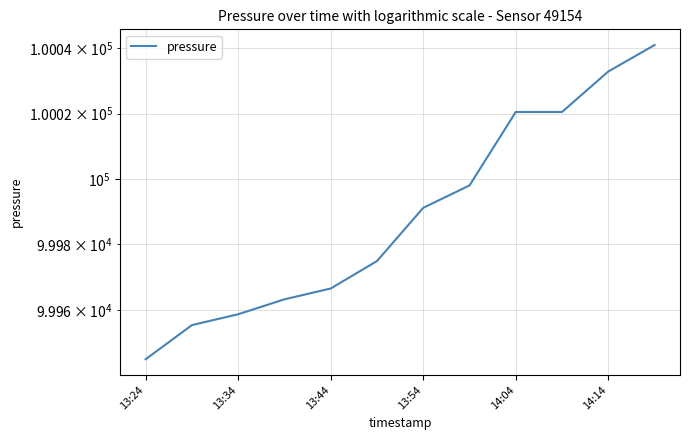

How many lines are shown in the chart?

1